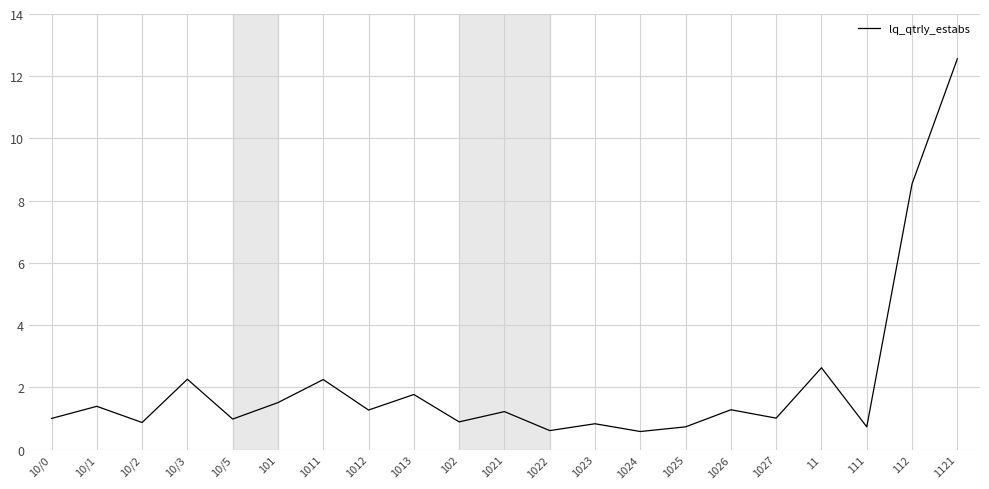

The chart shows a value of 2.6 at 11. True or false?

True